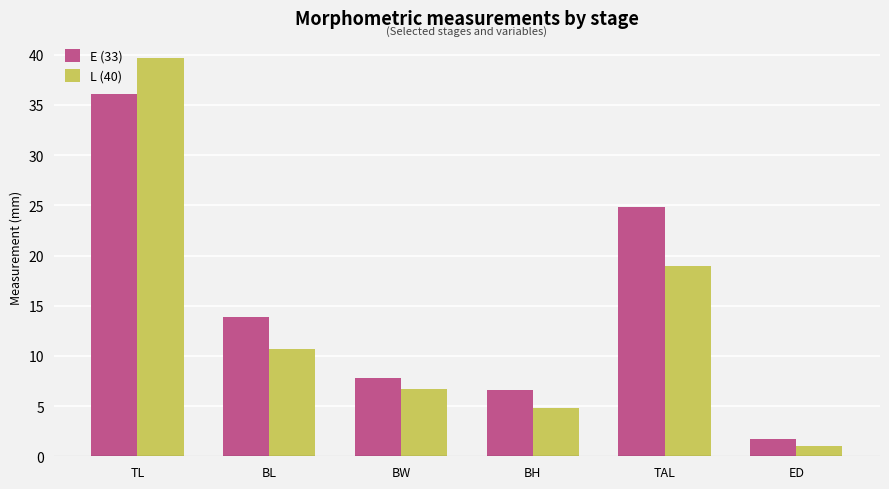

Where is E (33) nearest to the value 18?

BL